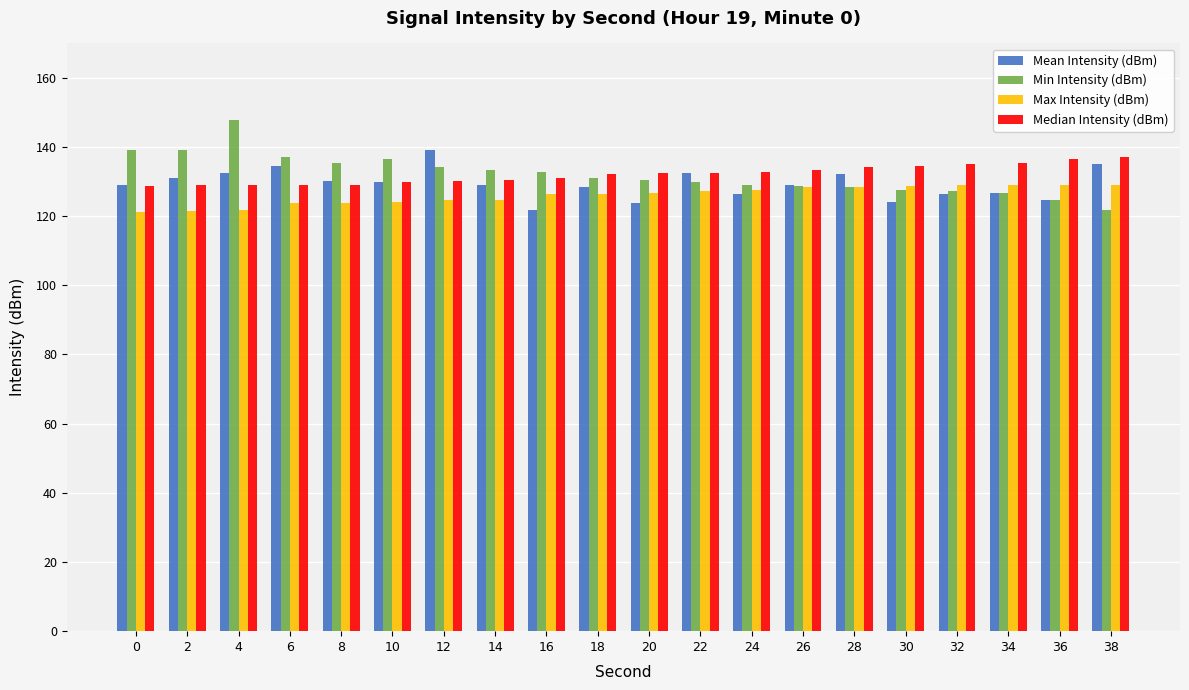

Is the value of Max Intensity (dBm) at 24 greater than the value of Mean Intensity (dBm) at 10?

No